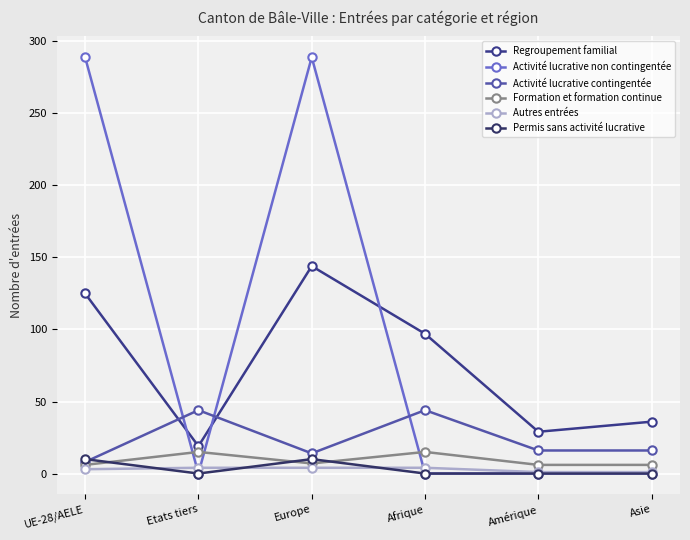

How many lines are shown in the chart?

6